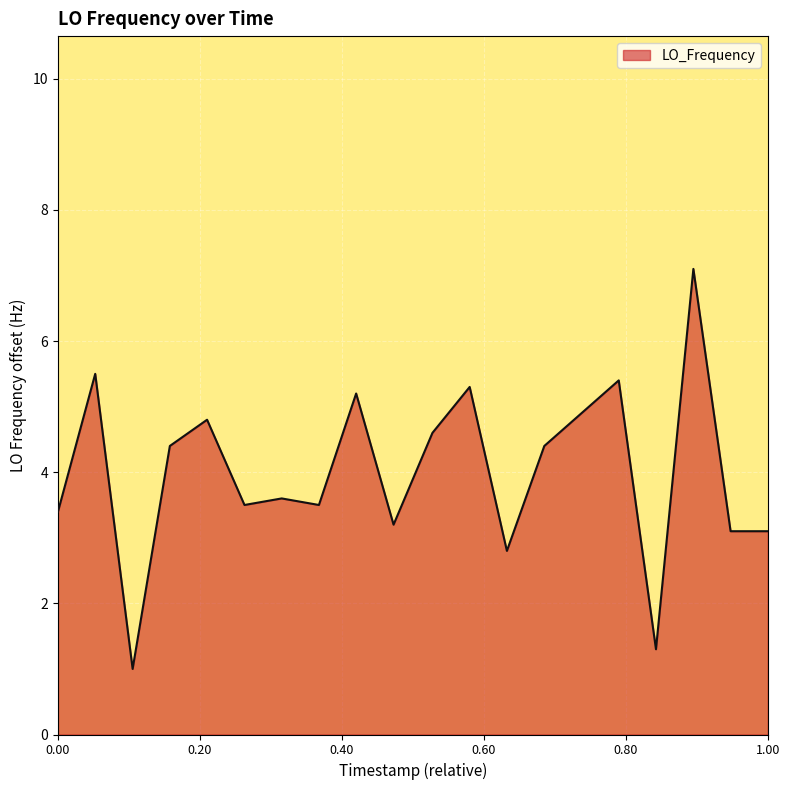

Does the chart have visible grid lines?

Yes